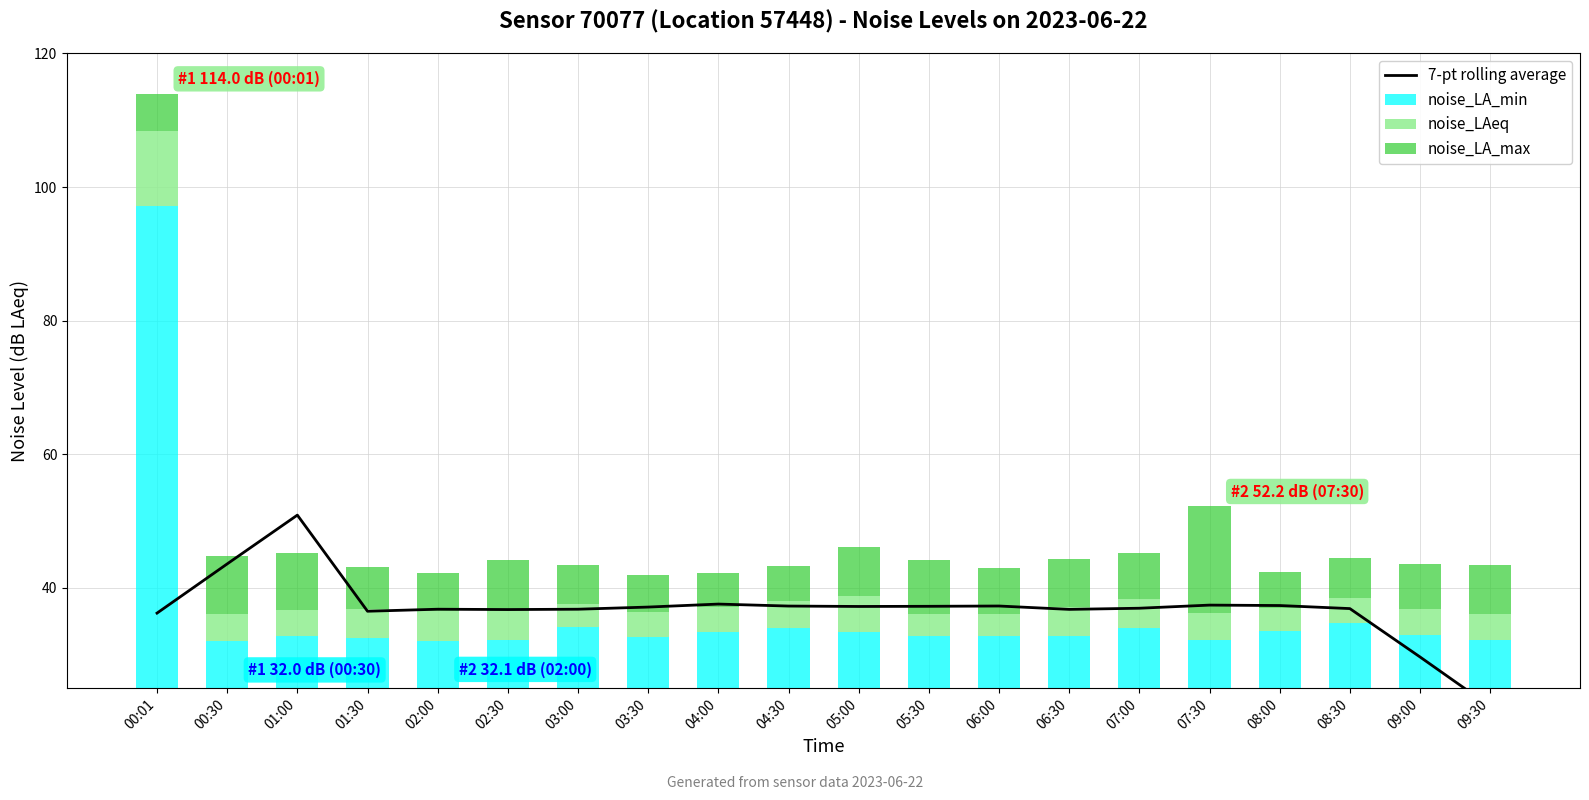

What is the difference between the 7-pt rolling average values at 03:30 and 02:00?

0.3